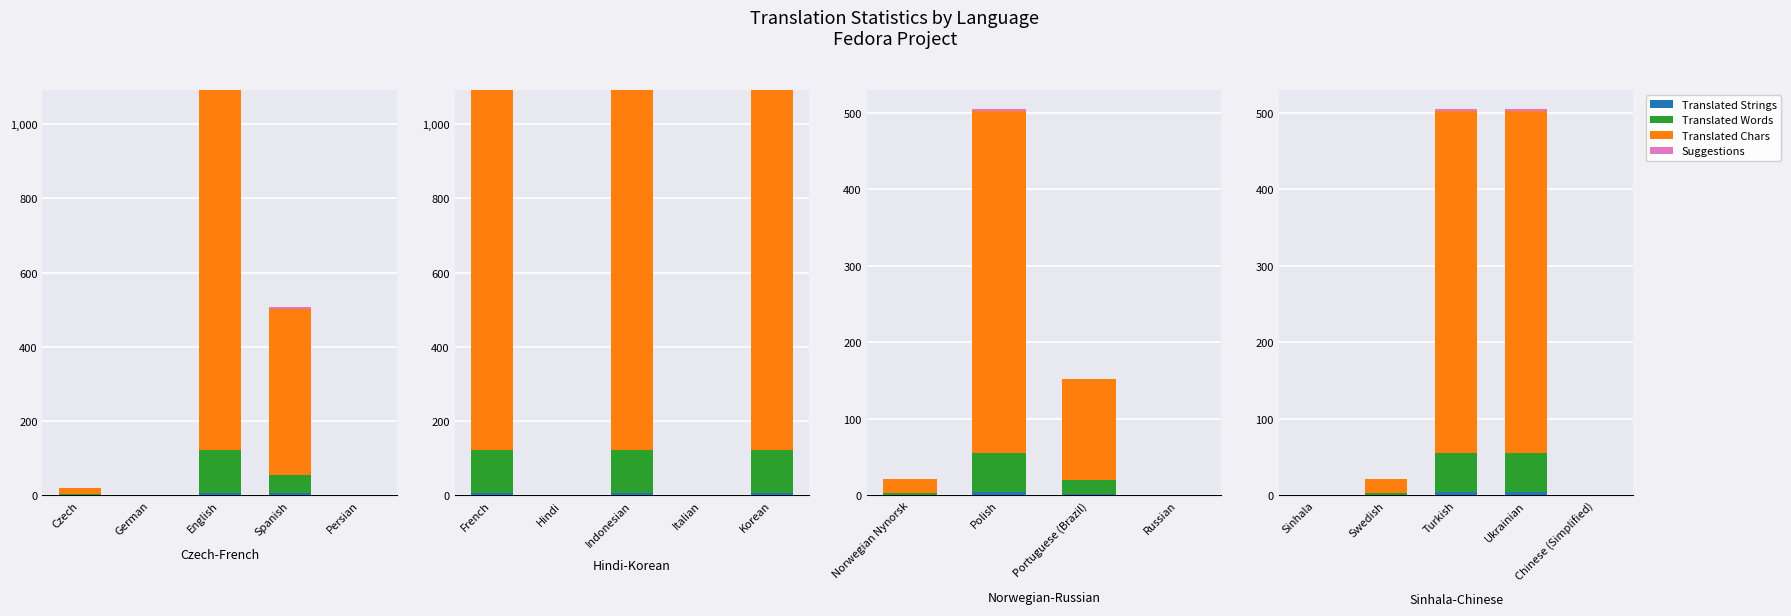

Which category has the highest value in the Translated Chars series?

Turkish